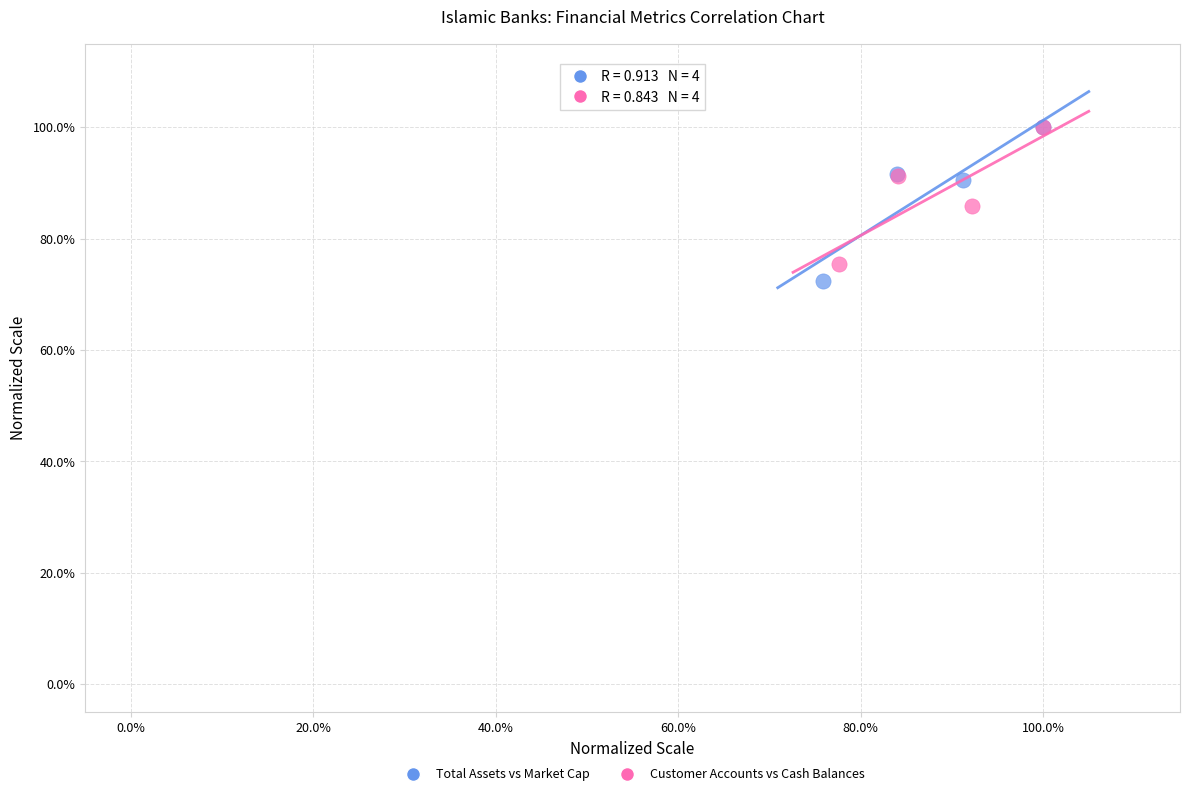

What are all the series names shown in the legend?

Total Assets vs Market Cap, Customer Accounts vs Cash Balances